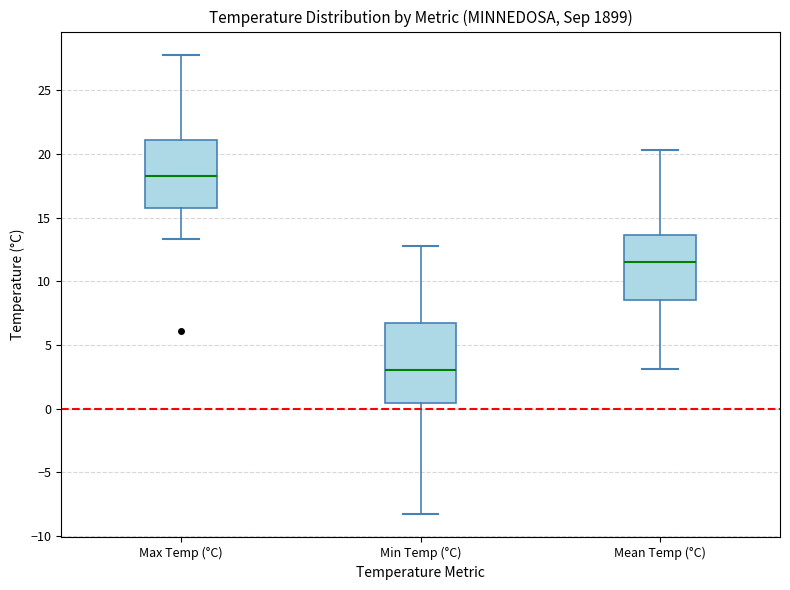

Which box's median line is the highest?

Max Temp (°C)